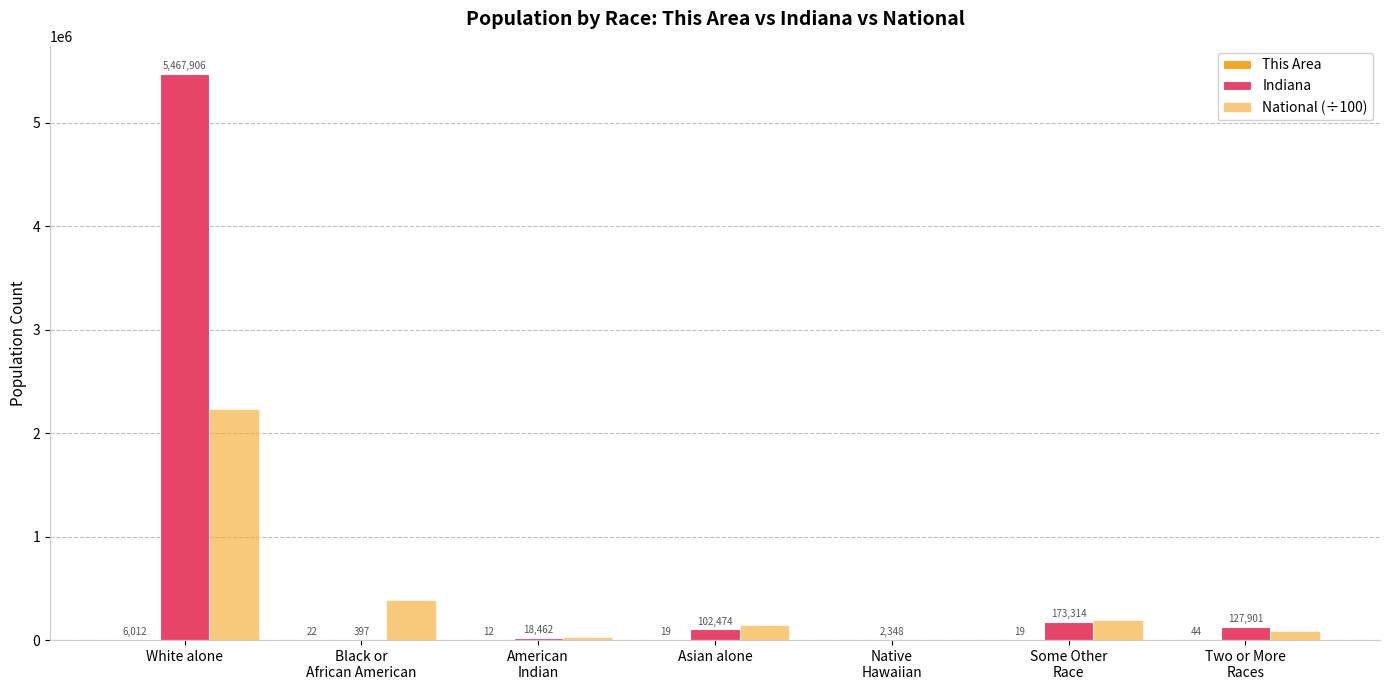

Reading left to right, list all the values displayed in this chart.

This Area: 6012.0	22.0	12.0	19.0	0.0	19.0	44.0
Indiana: 5467906.0	397.0	18462.0	102474.0	2348.0	173314.0	127901.0
National (÷100): 2235532.6	389293.2	29322.5	146742.5	5400.1	191073.7	90090.7